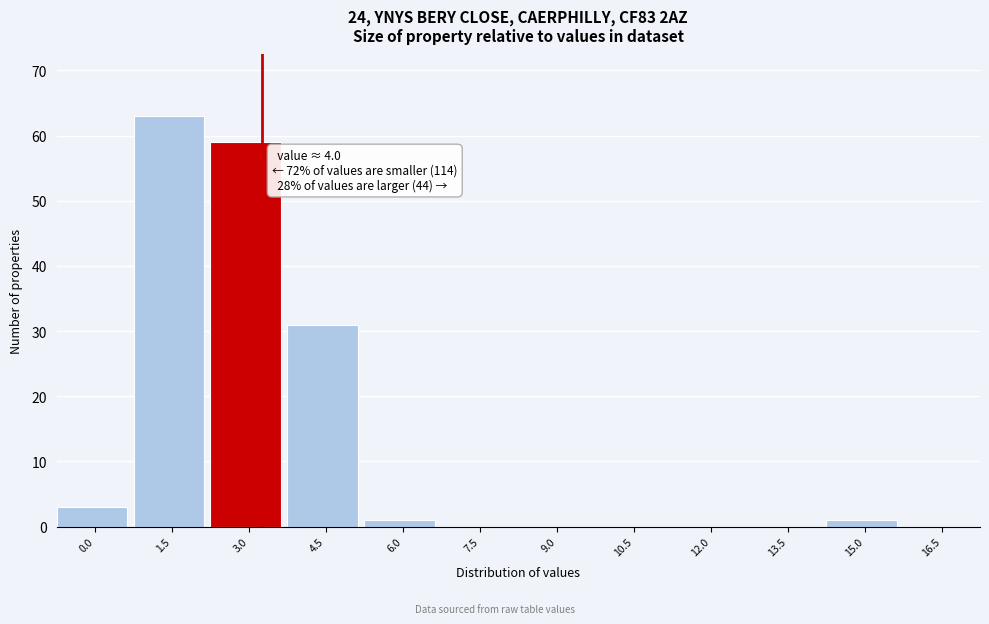

Reading left to right, extract all data points from this chart.

0.0=3	1.5=63	3.0=59	4.5=31	6.0=1	7.5=0	9.0=0	10.5=0	12.0=0	13.5=0	15.0=1	16.5=0